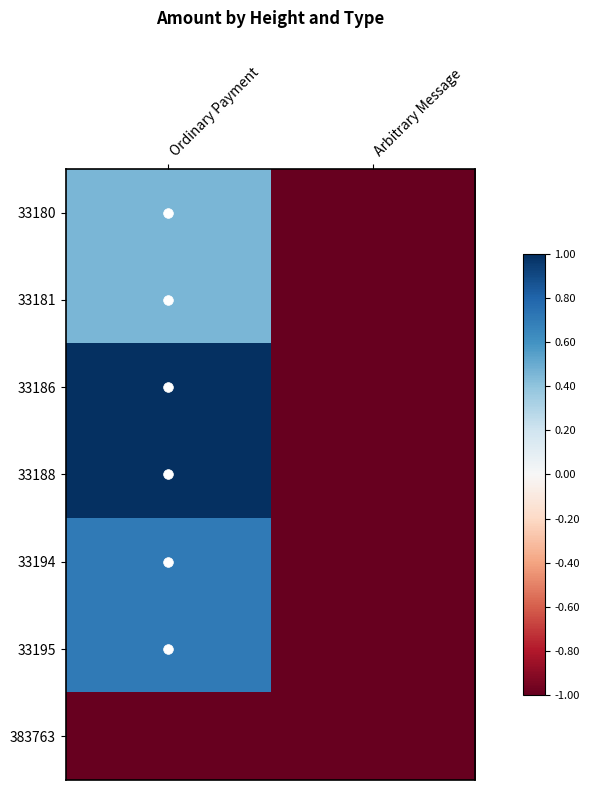

Which series changed the most between Ordinary Payment and Arbitrary Message?

33186